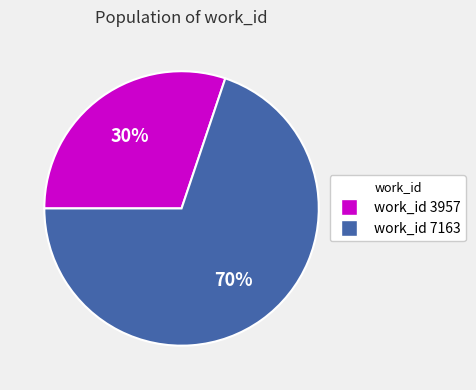

To the nearest percent, what is the average slice percentage?

50%